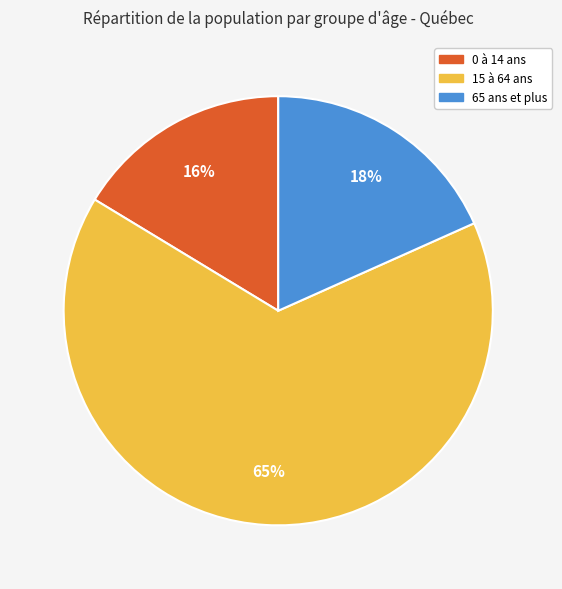

Which has a higher value, 0 à 14 ans or 65 ans et plus?

65 ans et plus